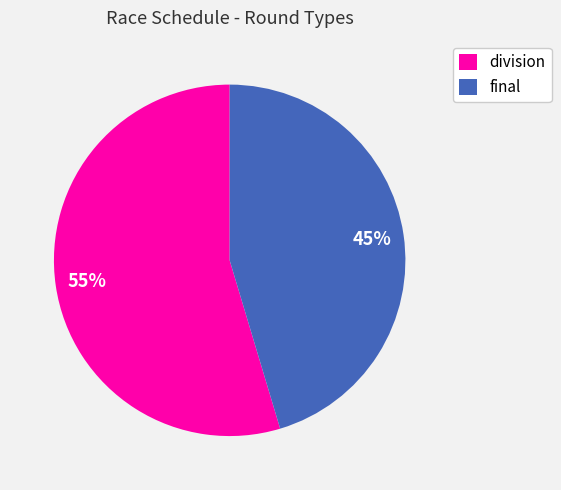

To the nearest percent, what portion does division represent?

55%